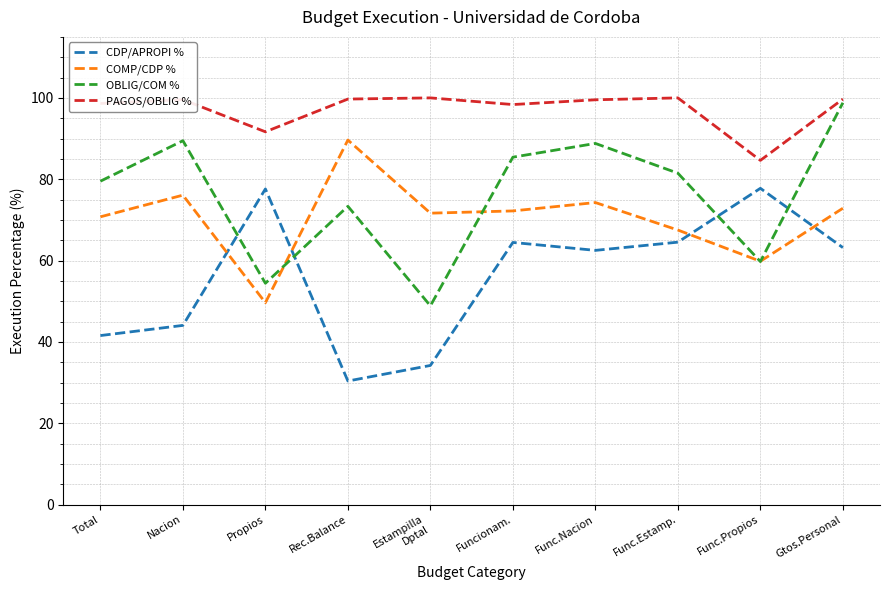

Is the value of CDP/APROPI % at Gtos.Personal greater than the value of OBLIG/COM % at Func.Estamp.?

No